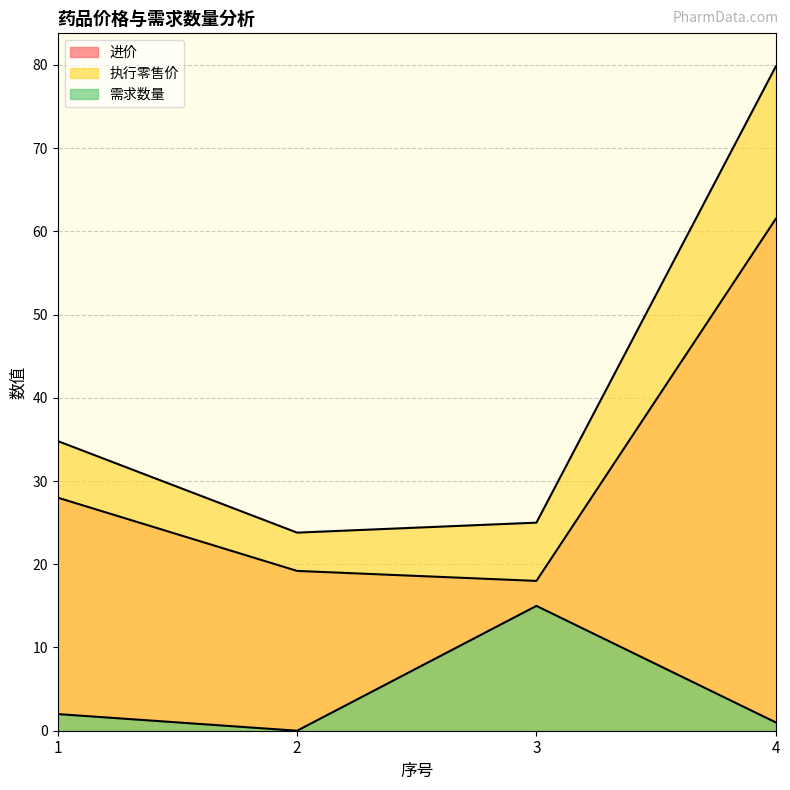

Rank the series by their maximum value, from lowest to highest.

需求数量, 进价, 执行零售价